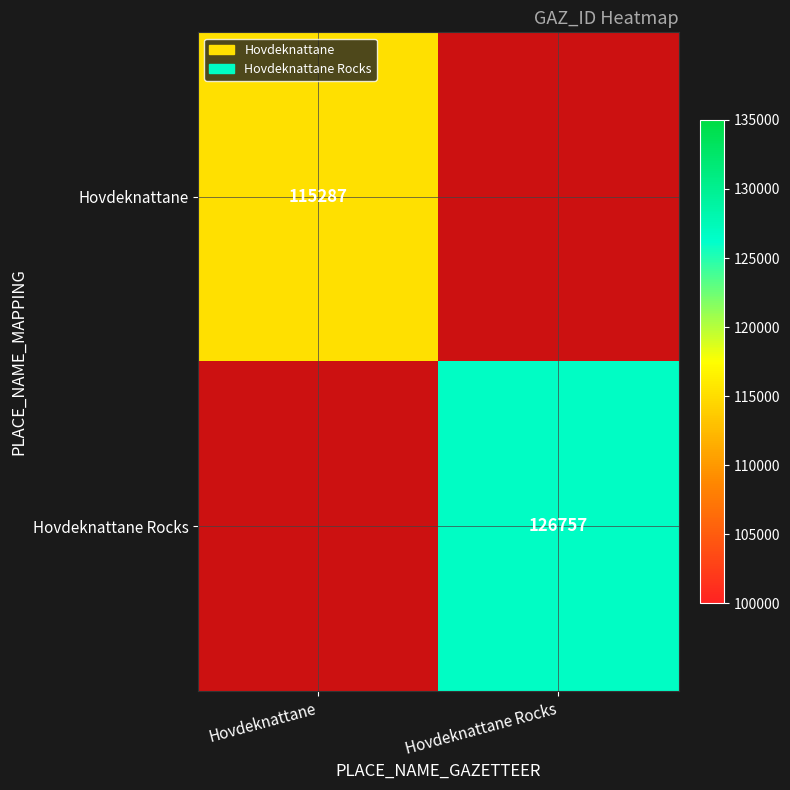

Which label corresponds to the smallest value in the chart?

Hovdeknattane